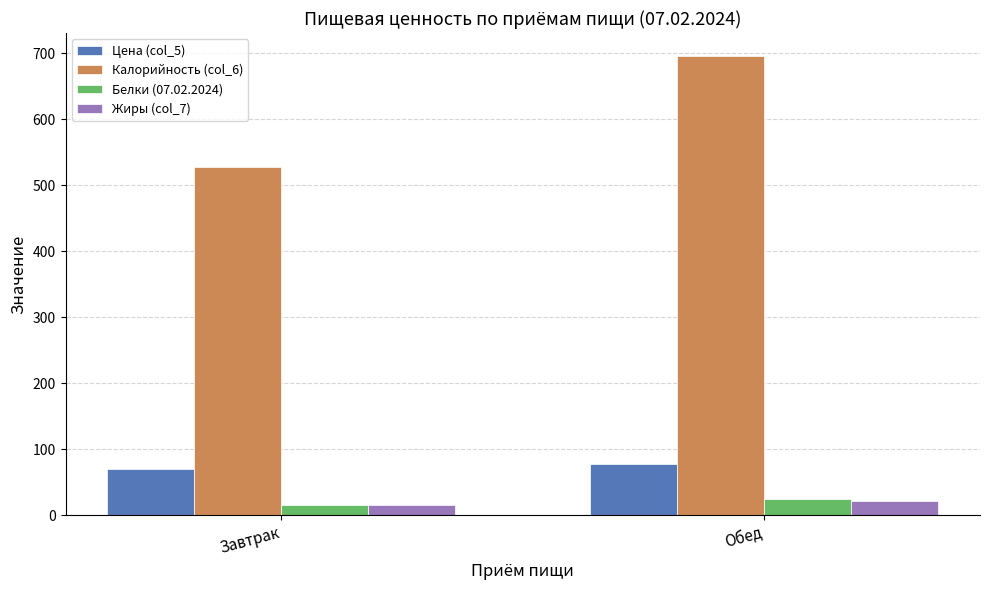

At which label is Жиры (col_7) closest to 18?

Завтрак